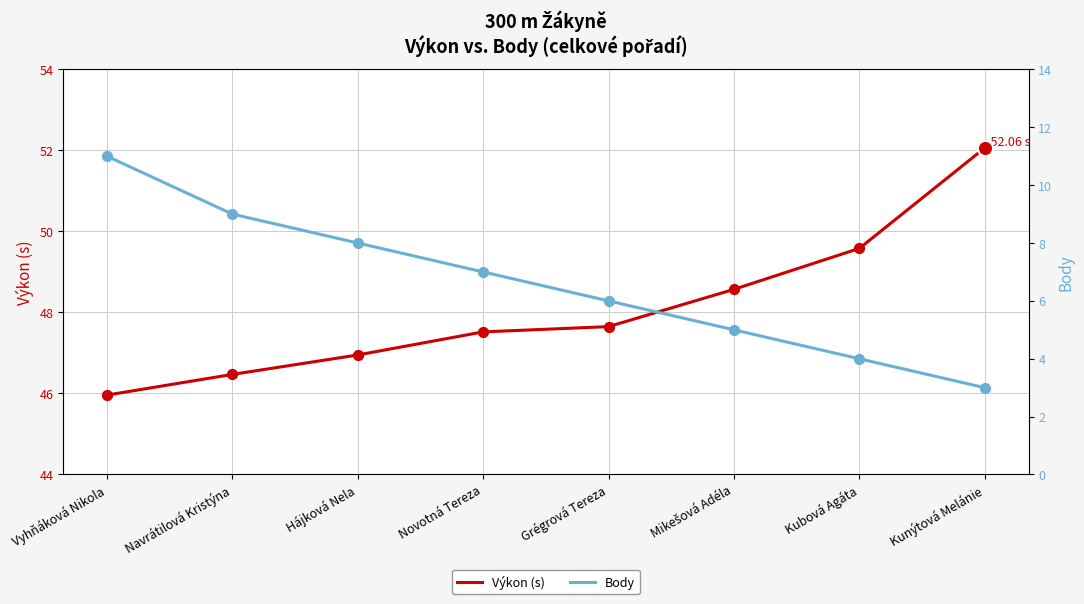

Which series has the largest Y range (max minus min)?

Body